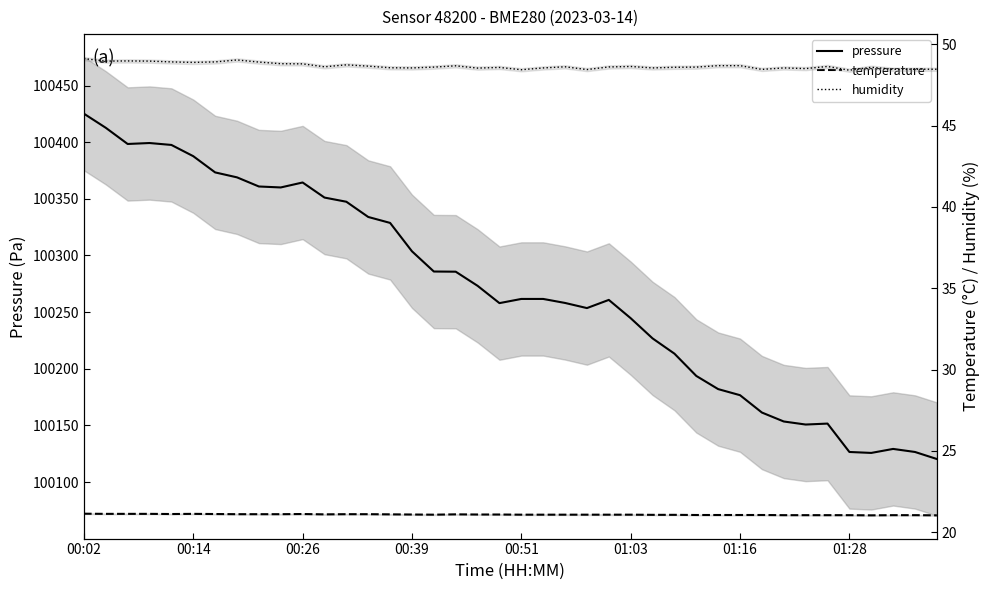

What value does the pressure series have at 38?

100126.5